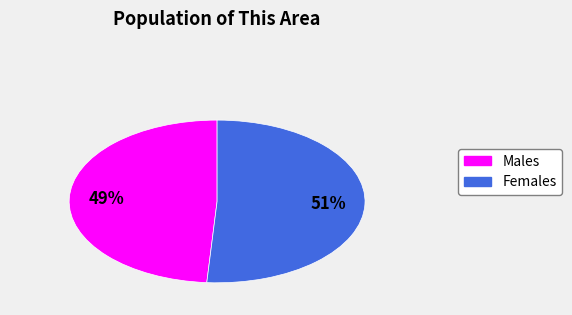

Is there a majority slice in this chart?

Yes